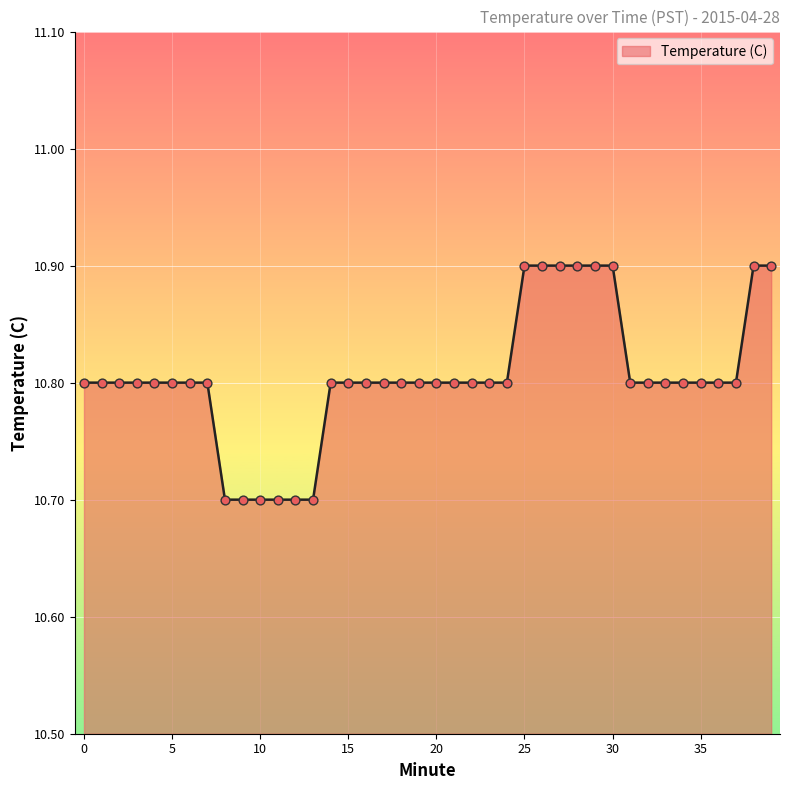

What is the maximum value shown in the chart?

10.9